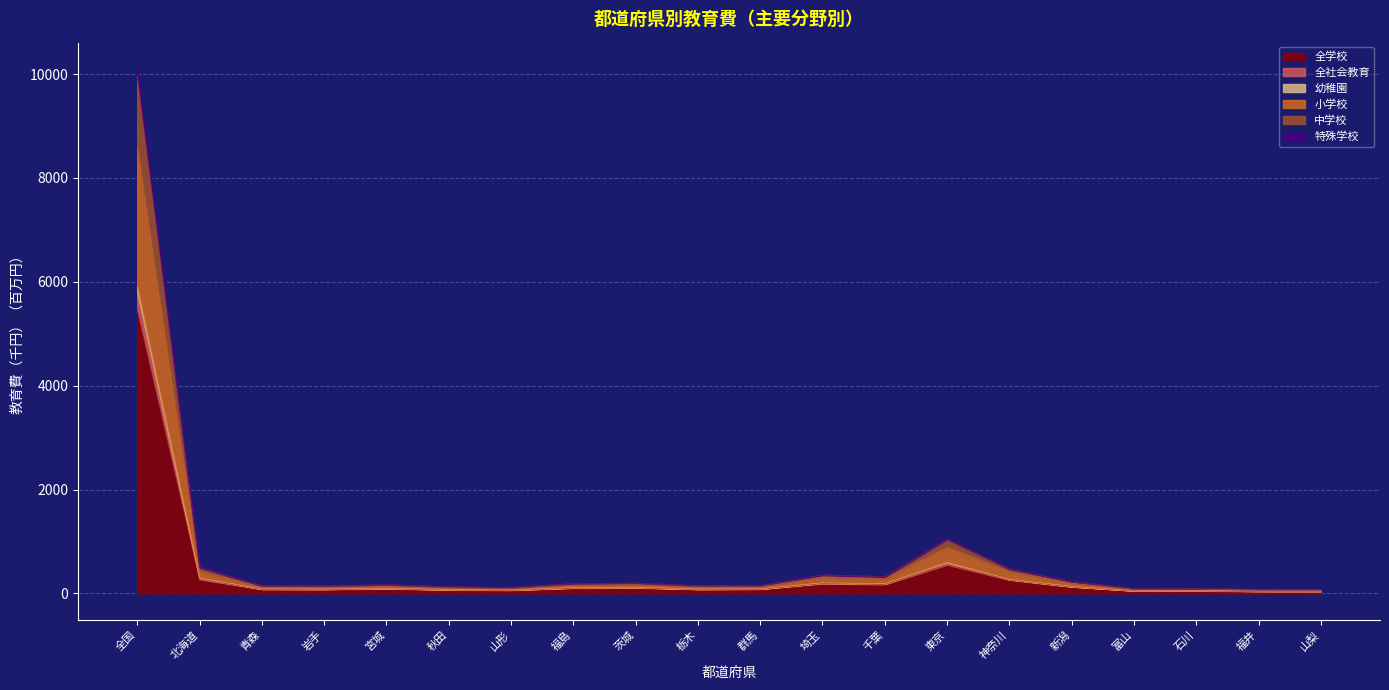

At which label does 全学校 reach its peak?

全国